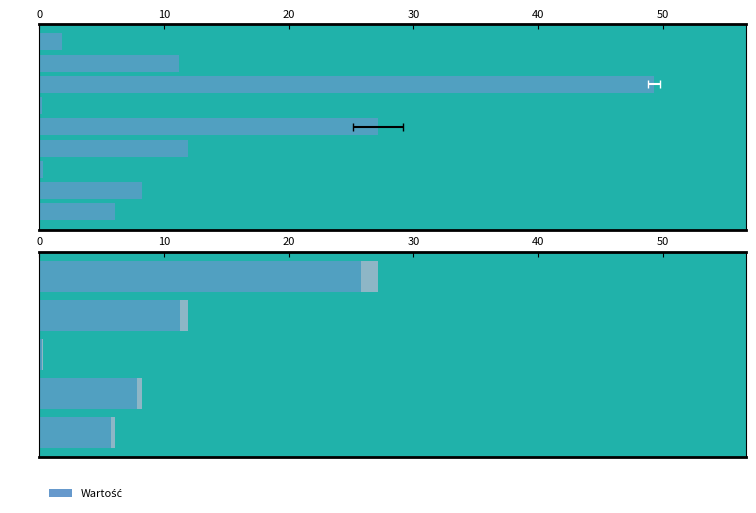

The chart shows a value of 6.0 at A7d. True or false?

True